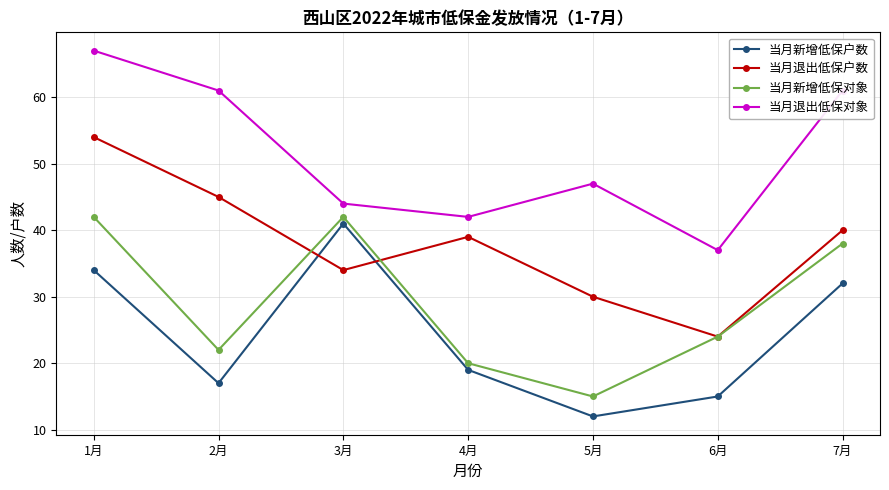

Reading right to left, transcribe all the data shown in this chart.

当月新增低保户数: 7月=32	6月=15	5月=12	4月=19	3月=41	2月=17	1月=34
当月退出低保户数: 7月=40	6月=24	5月=30	4月=39	3月=34	2月=45	1月=54
当月新增低保对象: 7月=38	6月=24	5月=15	4月=20	3月=42	2月=22	1月=42
当月退出低保对象: 7月=61	6月=37	5月=47	4月=42	3月=44	2月=61	1月=67